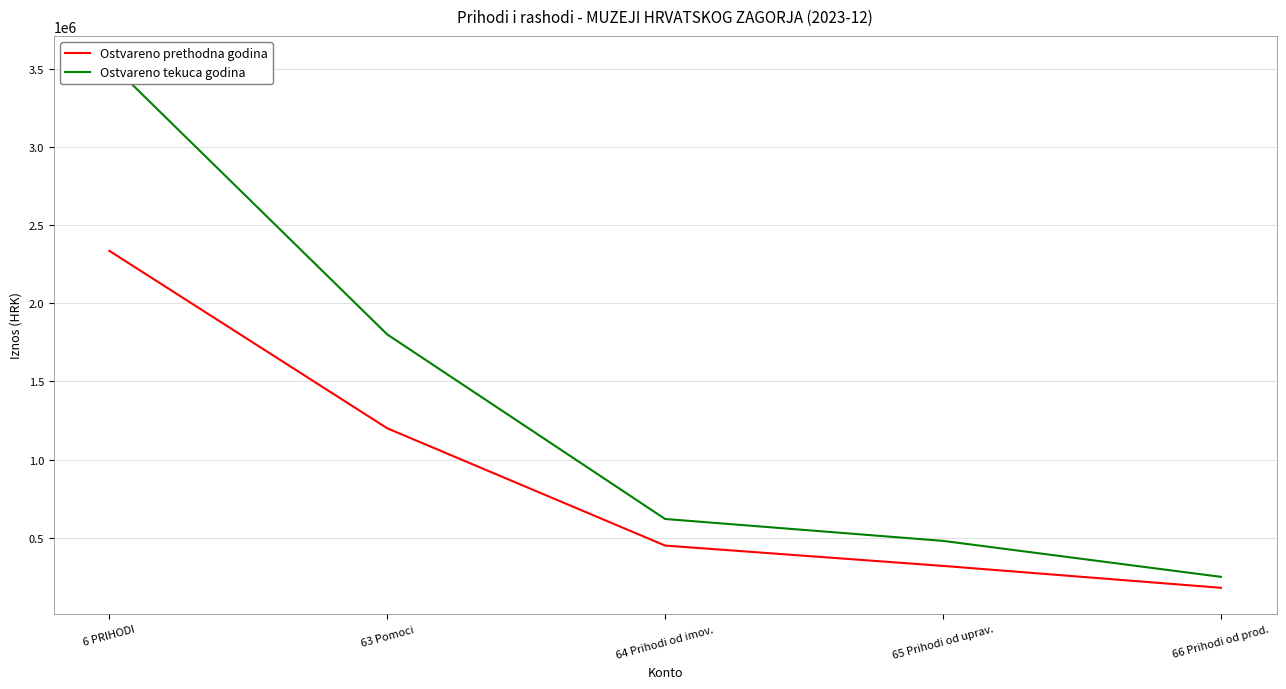

What position from the left is 65 Prihodi od uprav.?

4